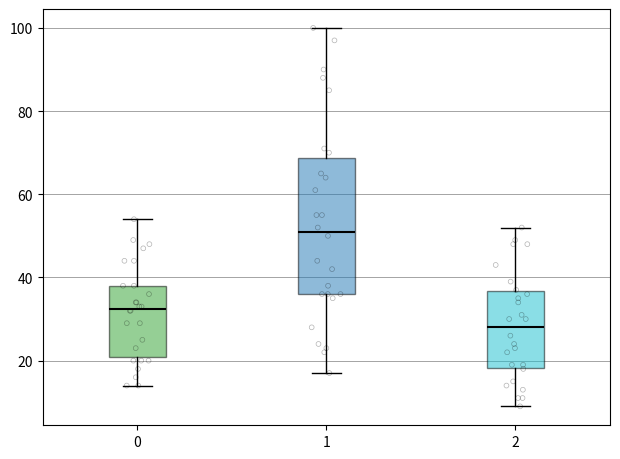

Which box is the tallest, from its lower edge to its upper edge?

1